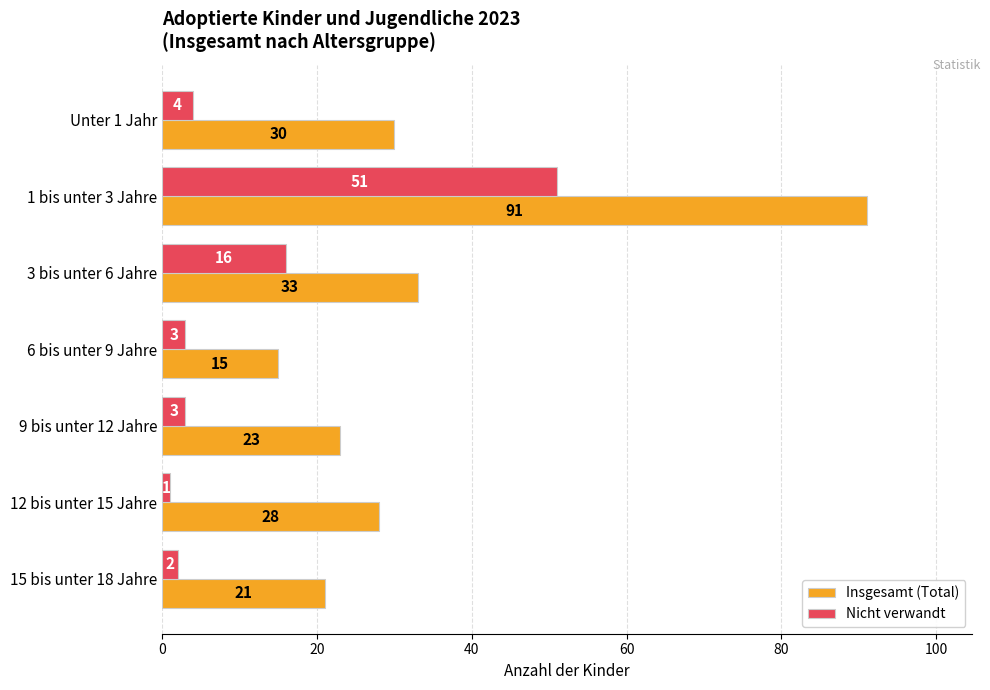

How many data points in Insgesamt (Total) are less than 28?

3